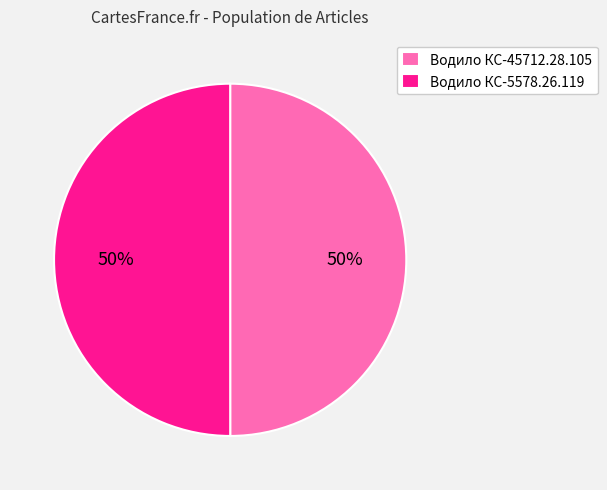

Is the sum of Водило КС-5578.26.119 and Водило КС-45712.28.105 greater than half?

Yes